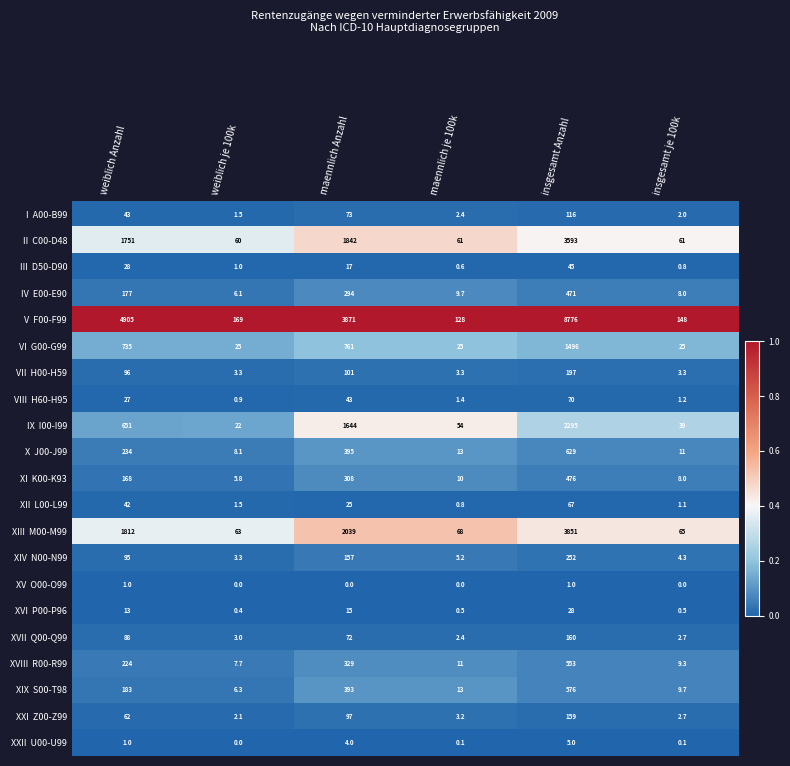

What is the spread (max minus min) of values at insgesamt Anzahl?

8775.0